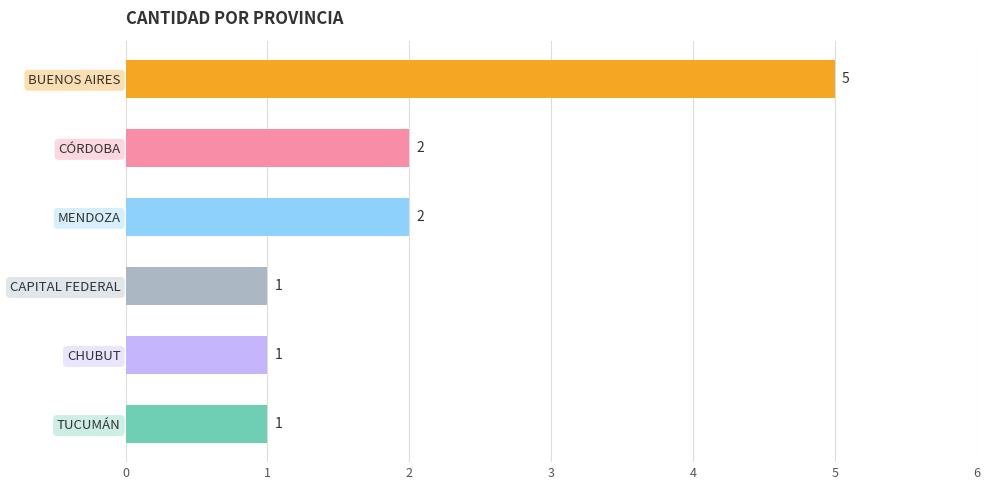

Reading top to bottom, transcribe all the data shown in this chart.

BUENOS AIRES=5	CÓRDOBA=2	MENDOZA=2	CAPITAL FEDERAL=1	CHUBUT=1	TUCUMÁN=1